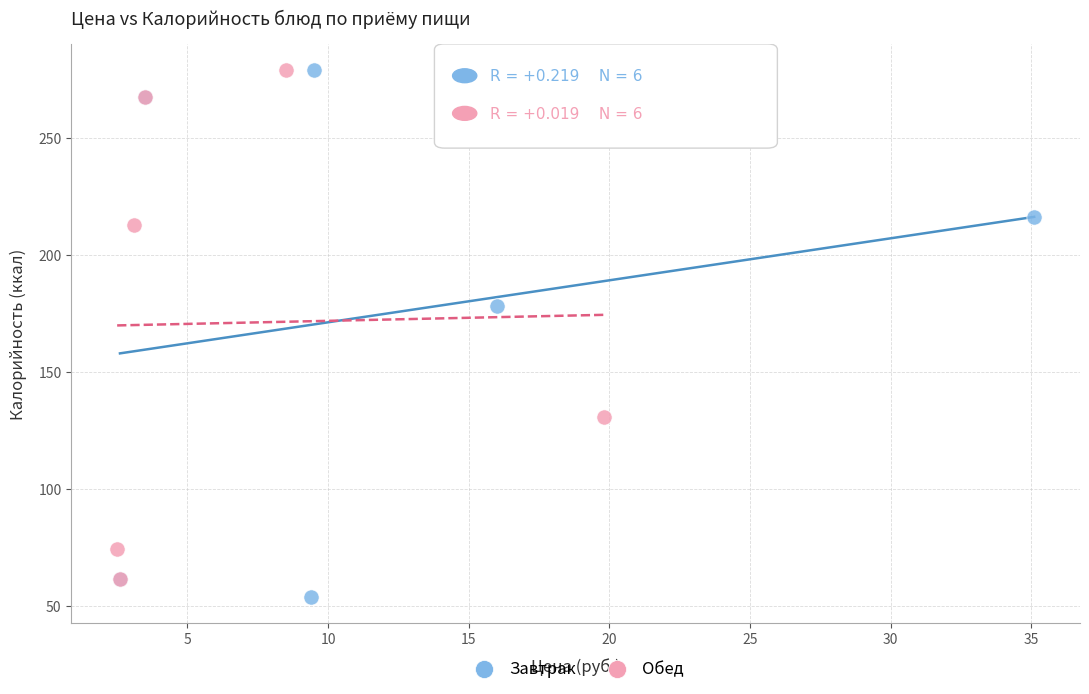

Which series reaches the minimum Y coordinate?

Завтрак